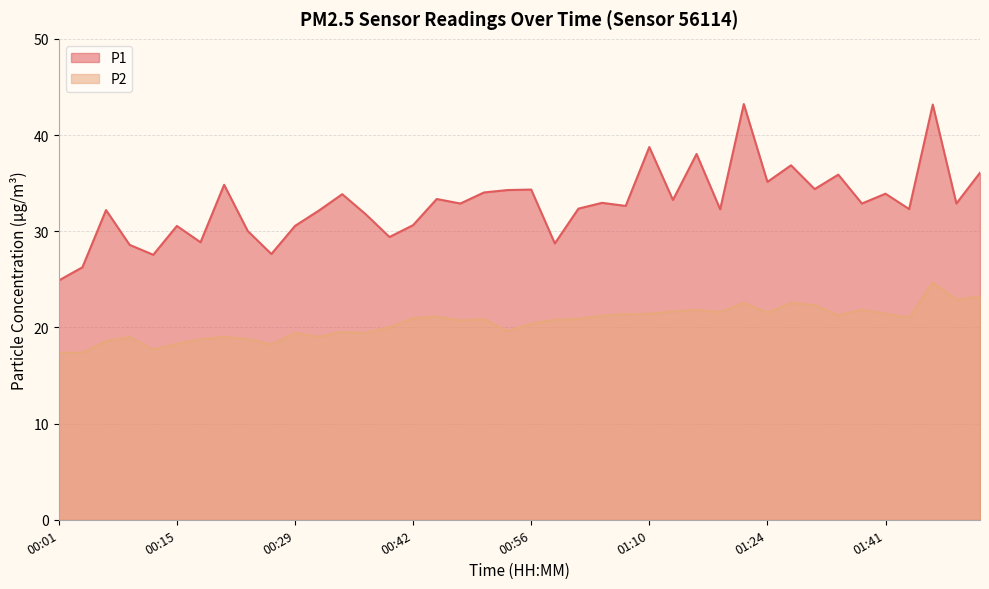

What is the total value across all series at 01:46?

67.8